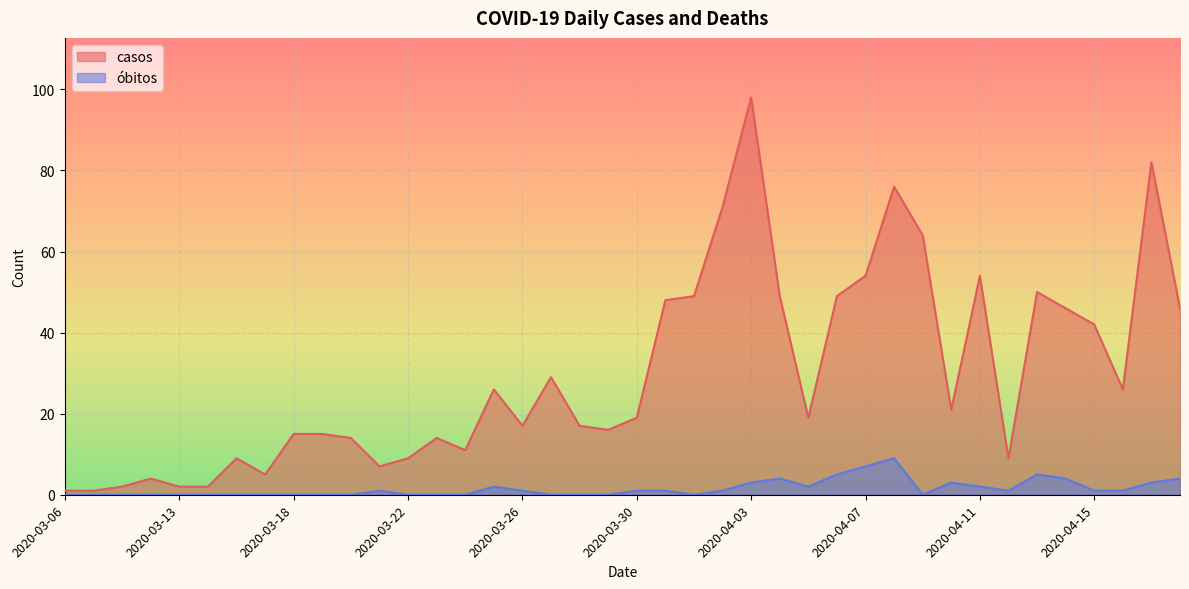

Reading right to left, list all the values displayed in this chart.

casos: 2020-04-18=46	2020-04-17=82	2020-04-16=26	2020-04-15=42	2020-04-14=46	2020-04-13=50	2020-04-12=9	2020-04-11=54	2020-04-10=21	2020-04-09=64	2020-04-08=76	2020-04-07=54	2020-04-06=49	2020-04-05=19	2020-04-04=49	2020-04-03=98	2020-04-02=71	2020-04-01=49	2020-03-31=48	2020-03-30=19	2020-03-29=16	2020-03-28=17	2020-03-27=29	2020-03-26=17	2020-03-25=26	2020-03-24=11	2020-03-23=14	2020-03-22=9	2020-03-21=7	2020-03-20=14	2020-03-19=15	2020-03-18=15	2020-03-17=5	2020-03-16=9	2020-03-14=2	2020-03-13=2	2020-03-12=4	2020-03-11=2	2020-03-08=1	2020-03-06=1
óbitos: 2020-04-18=4	2020-04-17=3	2020-04-16=1	2020-04-15=1	2020-04-14=4	2020-04-13=5	2020-04-12=1	2020-04-11=2	2020-04-10=3	2020-04-09=0	2020-04-08=9	2020-04-07=7	2020-04-06=5	2020-04-05=2	2020-04-04=4	2020-04-03=3	2020-04-02=1	2020-04-01=0	2020-03-31=1	2020-03-30=1	2020-03-29=0	2020-03-28=0	2020-03-27=0	2020-03-26=1	2020-03-25=2	2020-03-24=0	2020-03-23=0	2020-03-22=0	2020-03-21=1	2020-03-20=0	2020-03-19=0	2020-03-18=0	2020-03-17=0	2020-03-16=0	2020-03-14=0	2020-03-13=0	2020-03-12=0	2020-03-11=0	2020-03-08=0	2020-03-06=0